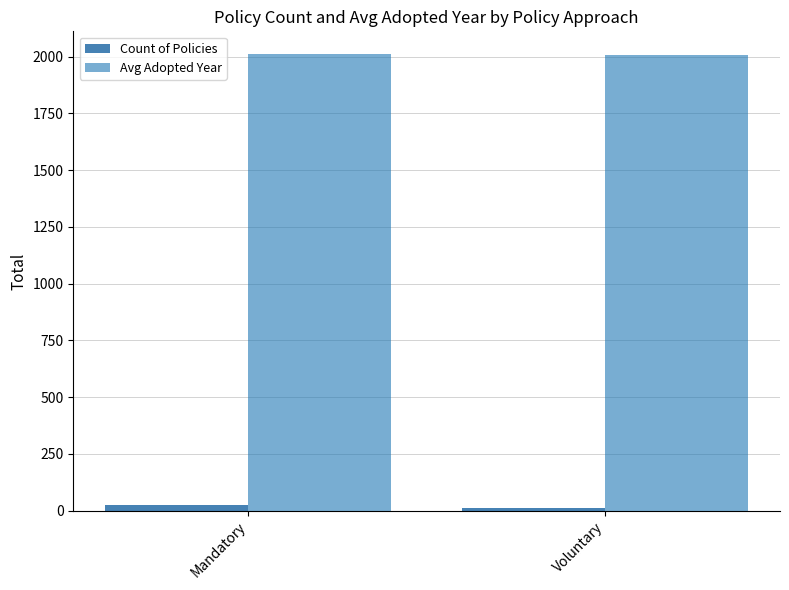

The value of Avg Adopted Year at Voluntary is 3042. True or false?

False